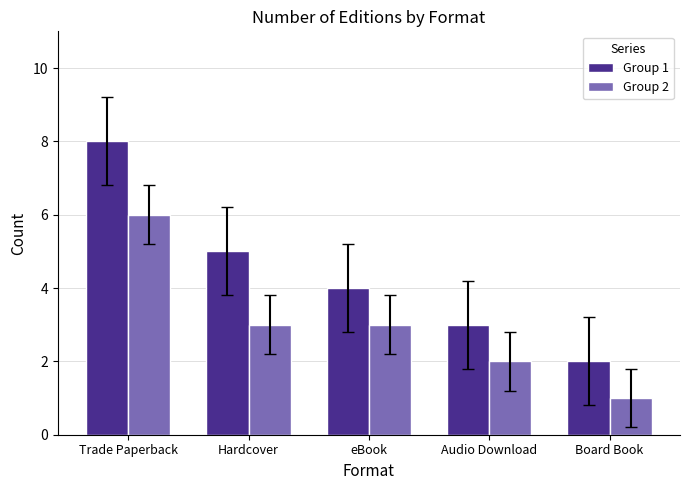

What is the average value of the Group 1 series?

4